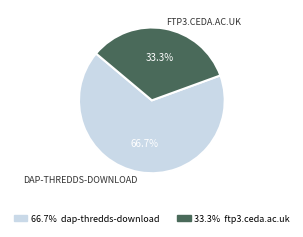

To the nearest percent, what is the average slice percentage?

50%